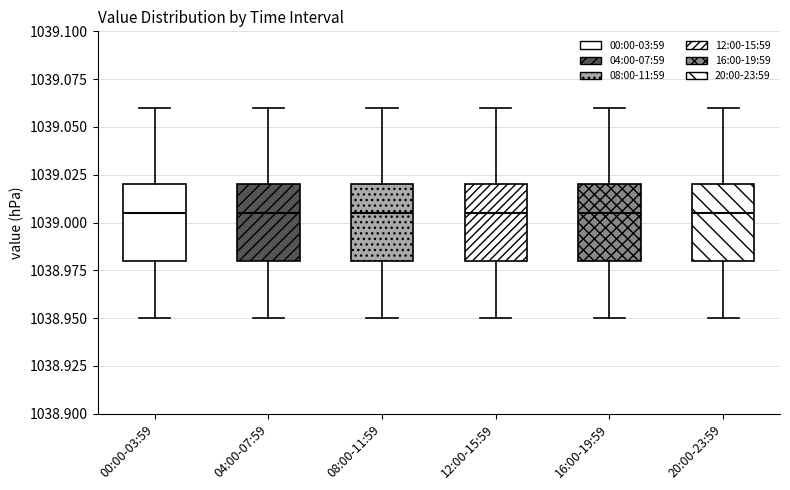

Reading left to right, read every box against the y-axis: the position of its median line, the range the box covers, and the ends of its whiskers. The values are not printed on the chart, so give them approximately, as read against the axis.

00:00-03:59: median 1039.005, box 1038.980 to 1039.020, whiskers 1038.950 to 1039.060
04:00-07:59: median 1039.005, box 1038.980 to 1039.020, whiskers 1038.950 to 1039.060
08:00-11:59: median 1039.005, box 1038.980 to 1039.020, whiskers 1038.950 to 1039.060
12:00-15:59: median 1039.005, box 1038.980 to 1039.020, whiskers 1038.950 to 1039.060
16:00-19:59: median 1039.005, box 1038.980 to 1039.020, whiskers 1038.950 to 1039.060
20:00-23:59: median 1039.005, box 1038.980 to 1039.020, whiskers 1038.950 to 1039.060